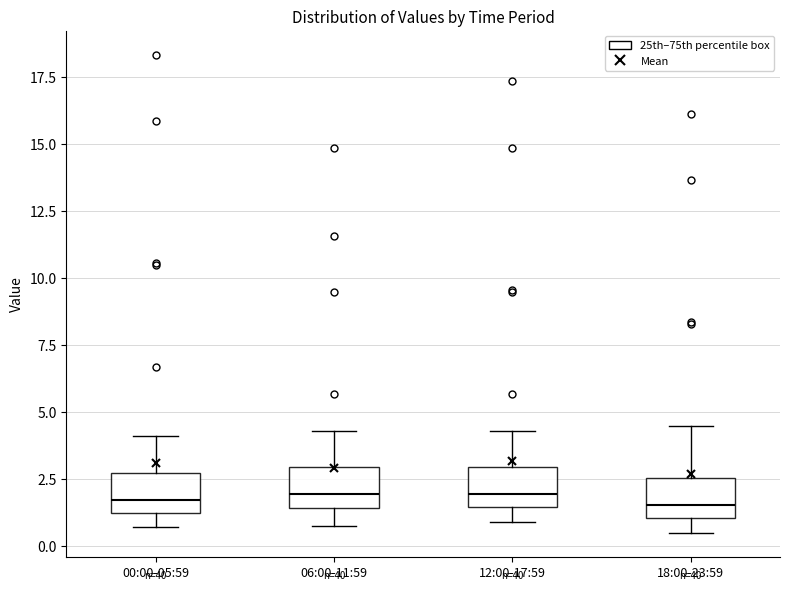

Reading left to right, transcribe this box plot: for each box, give where its median line is, the range the box spans, and where its two whiskers end, as read against the y-axis. The values are not printed on the chart, so give them approximately, as read against the axis.

00:00-05:59: median 1.5, box 1.0 to 2.5, whiskers 0.5 to 4.0
06:00-11:59: median 2.0, box 1.5 to 3.0, whiskers 1.0 to 4.5
12:00-17:59: median 2.0, box 1.5 to 3.0, whiskers 1.0 to 4.5
18:00-23:59: median 1.5, box 1.0 to 2.5, whiskers 0.5 to 4.5